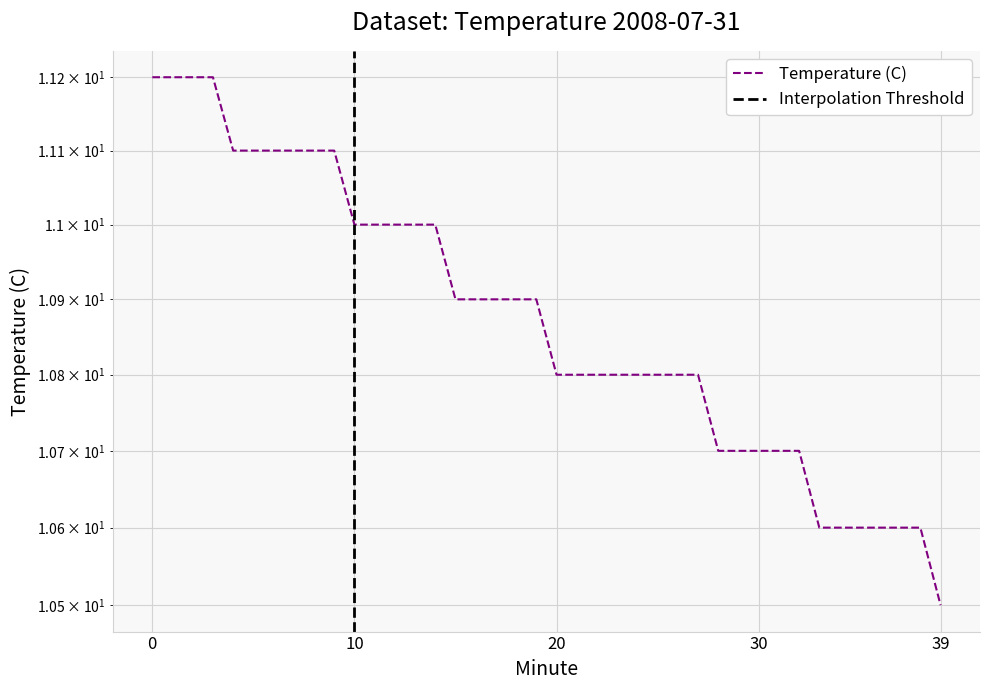

List the labels in order of value, largest first.

0, 1, 2, 3, 4, 5, 6, 7, 8, 9, 10, 11, 12, 13, 14, 15, 16, 17, 18, 19, 20, 21, 22, 23, 24, 25, 26, 27, 28, 29, 30, 31, 32, 33, 34, 35, 36, 37, 38, 39